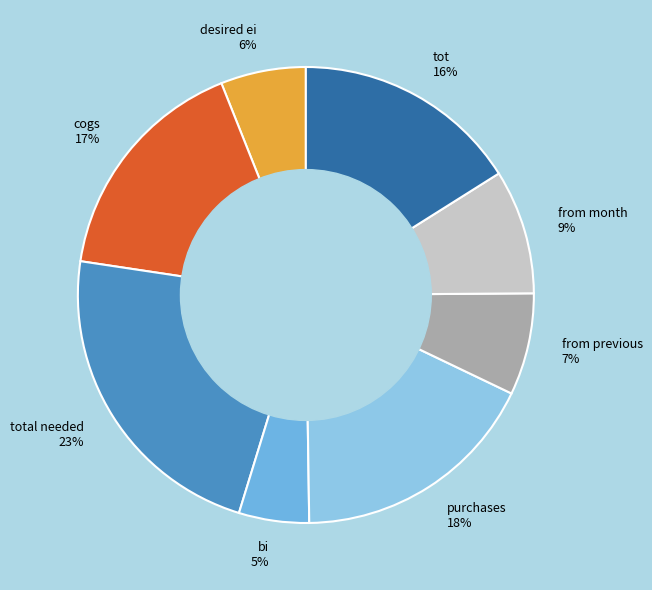

Does from previous represent more than half of the total?

No